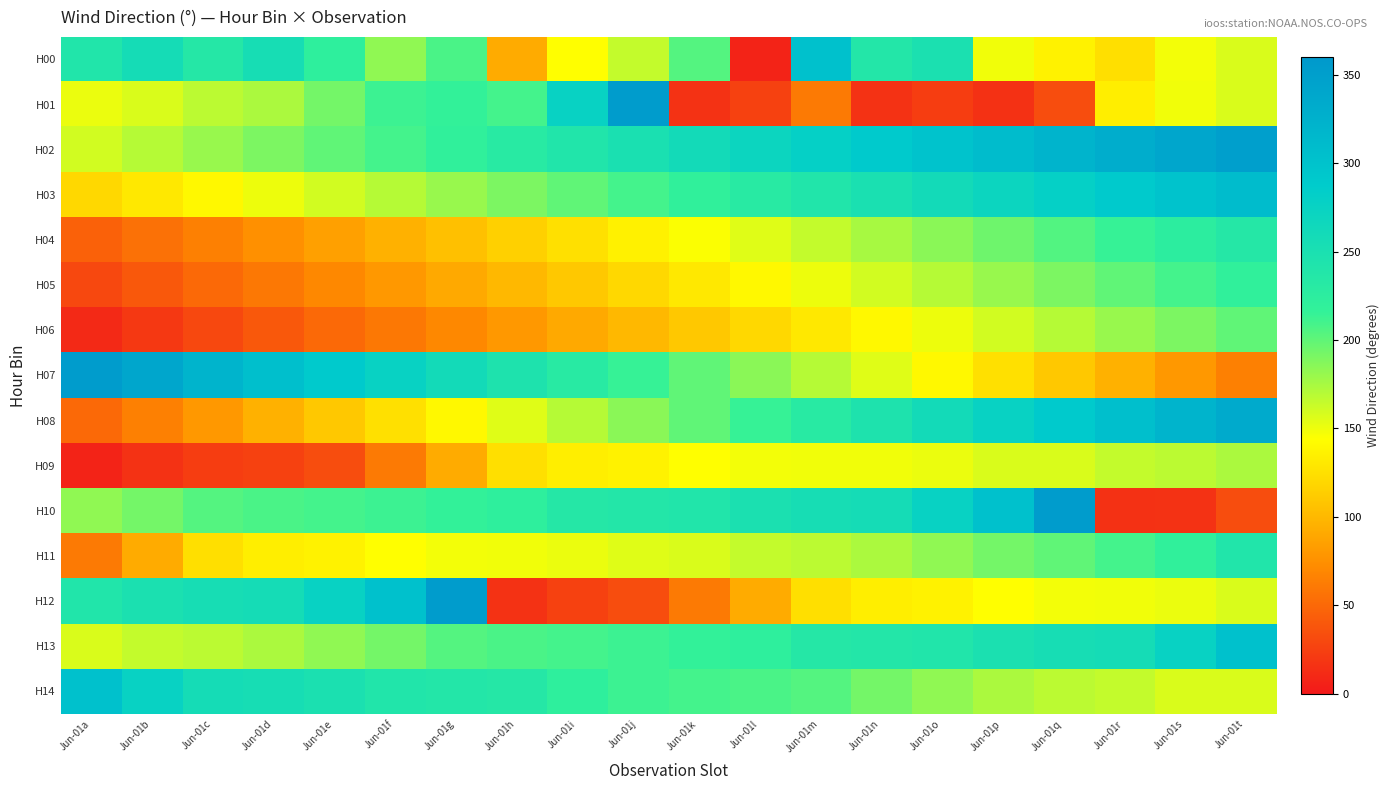

Rank the series at Jun-01k from lowest to highest value.

H01, H12, H06, H05, H09, H04, H11, H07, H08, H00, H14, H13, H03, H10, H02